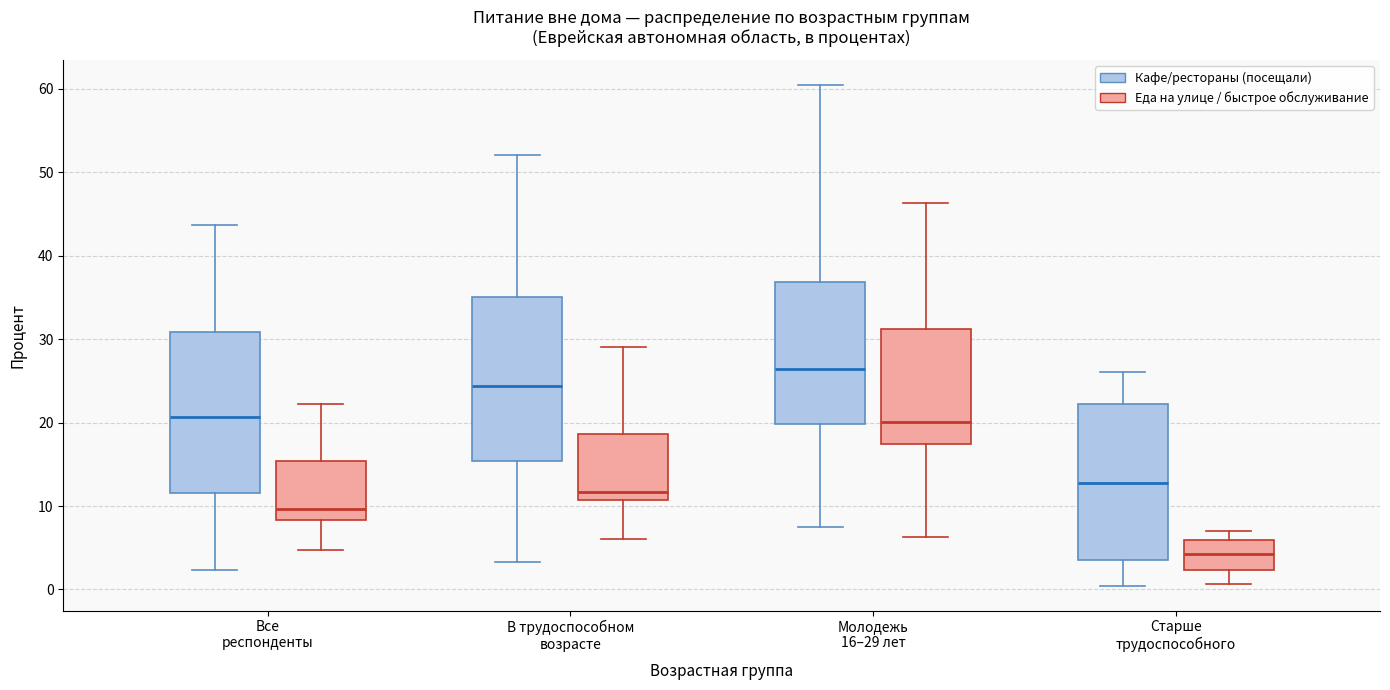

Reading left to right, transcribe this box plot: for each box, give where its median line is, the range the box spans, and where its two whiskers end, as read against the y-axis. The values are not printed on the chart, so give them approximately, as read against the axis.

Все респонденты (Кафе/рестораны (посещали)): median 21, box 12 to 31, whiskers 2 to 44
Все респонденты (Еда на улице / быстрое обслуживание): median 10, box 8 to 15, whiskers 5 to 22
В трудоспособном возрасте (Кафе/рестораны (посещали)): median 24, box 15 to 35, whiskers 3 to 52
В трудоспособном возрасте (Еда на улице / быстрое обслуживание): median 12, box 11 to 19, whiskers 6 to 29
Молодежь 16–29 лет (Кафе/рестораны (посещали)): median 26, box 20 to 37, whiskers 8 to 60
Молодежь 16–29 лет (Еда на улице / быстрое обслуживание): median 20, box 17 to 31, whiskers 6 to 46
Старше трудоспособного (Кафе/рестораны (посещали)): median 13, box 4 to 22, whiskers 0 to 26
Старше трудоспособного (Еда на улице / быстрое обслуживание): median 4, box 2 to 6, whiskers 1 to 7